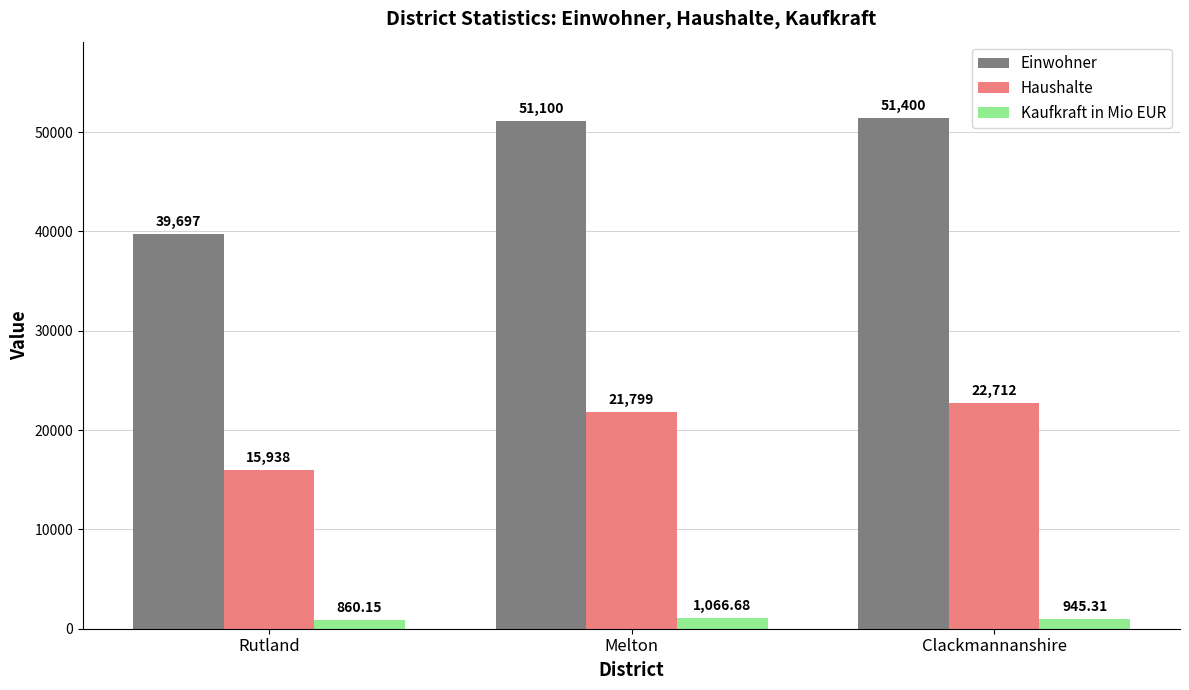

What is the highest value of the Kaufkraft in Mio EUR series?

1066.7